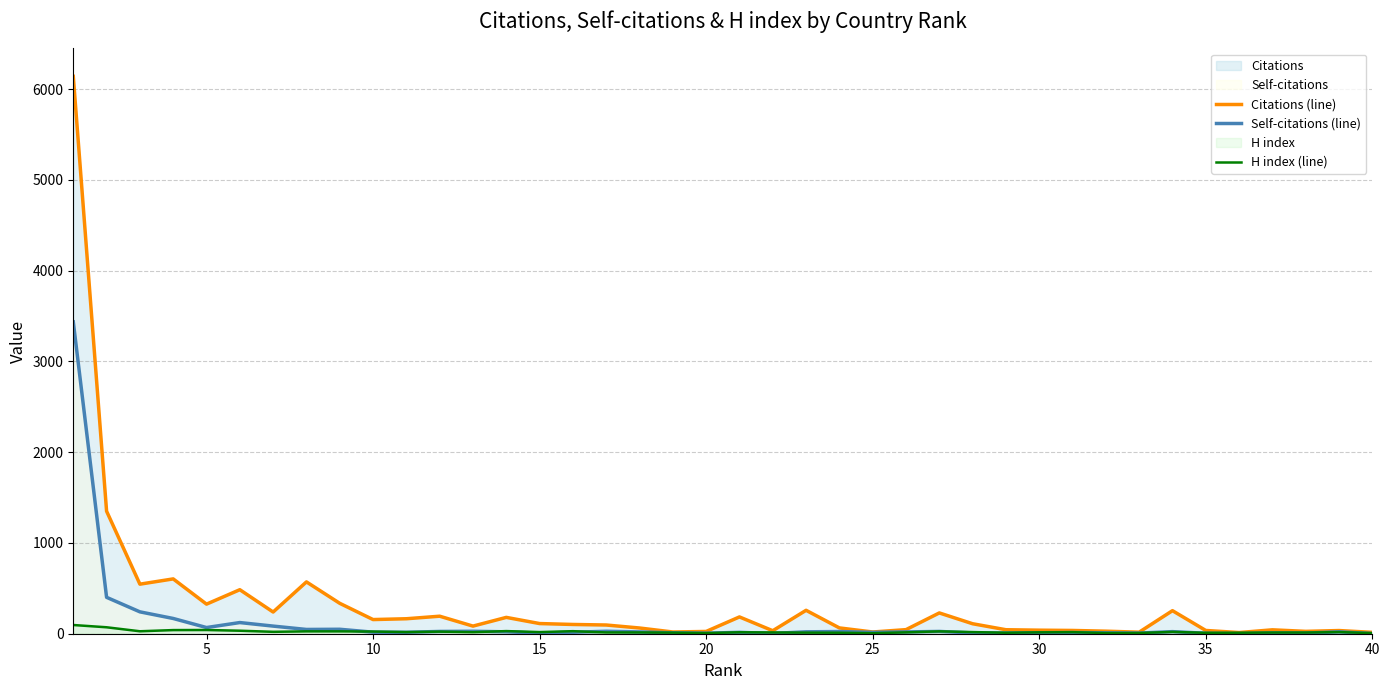

List the series in order of their peak value, highest first.

Citations (line), Self-citations (line), H index (line)